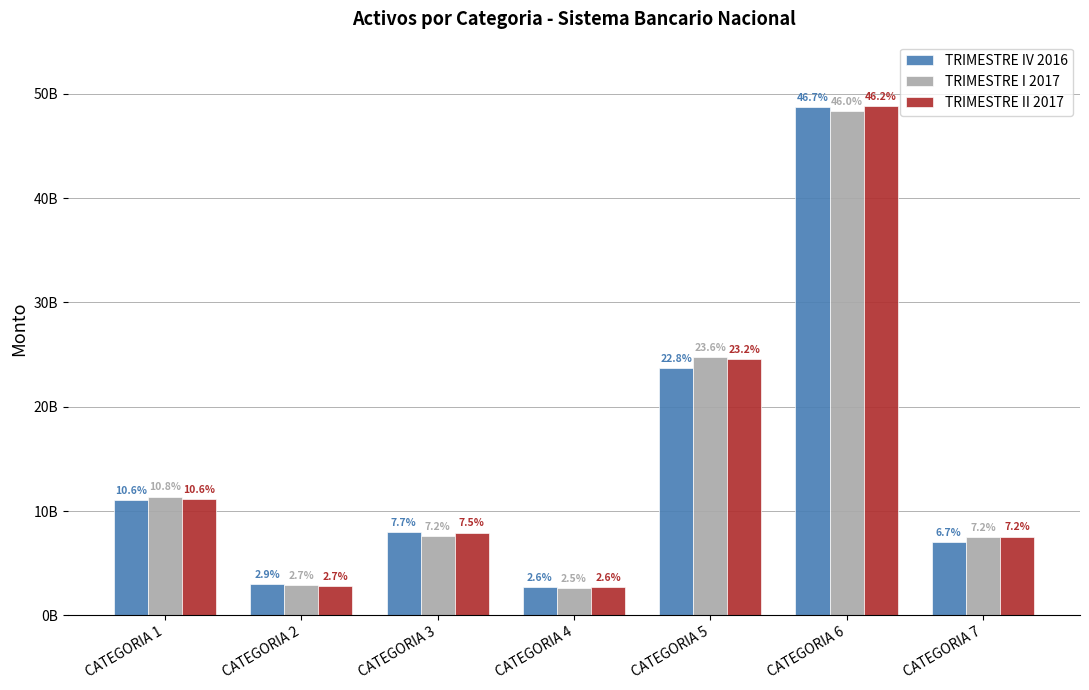

Rank the categories by TRIMESTRE IV 2016 value from highest to lowest.

CATEGORIA 6, CATEGORIA 5, CATEGORIA 1, CATEGORIA 3, CATEGORIA 7, CATEGORIA 2, CATEGORIA 4